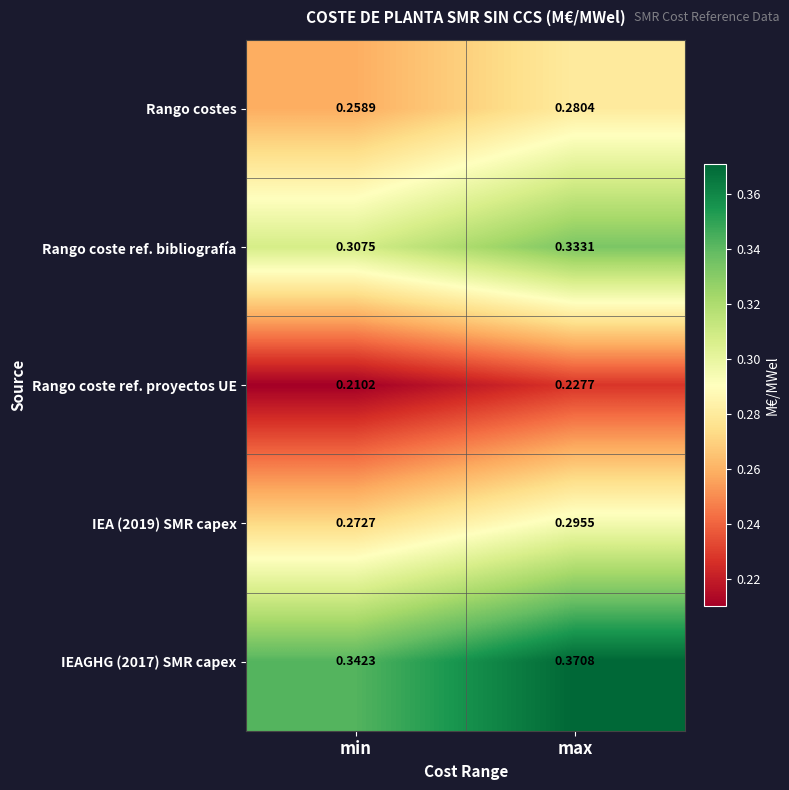

Rank the series by their maximum value, from lowest to highest.

Rango coste ref. proyectos UE, Rango costes, IEA (2019) SMR capex, Rango coste ref. bibliografía, IEAGHG (2017) SMR capex